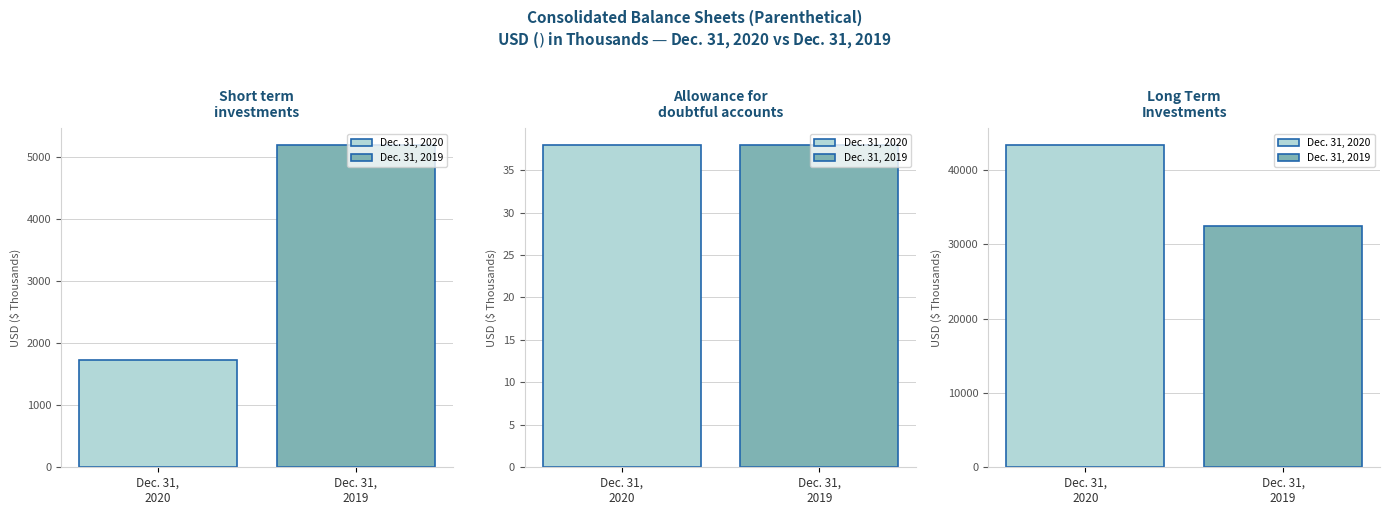

What is the label of the 3rd bar from the right?

Short term investments